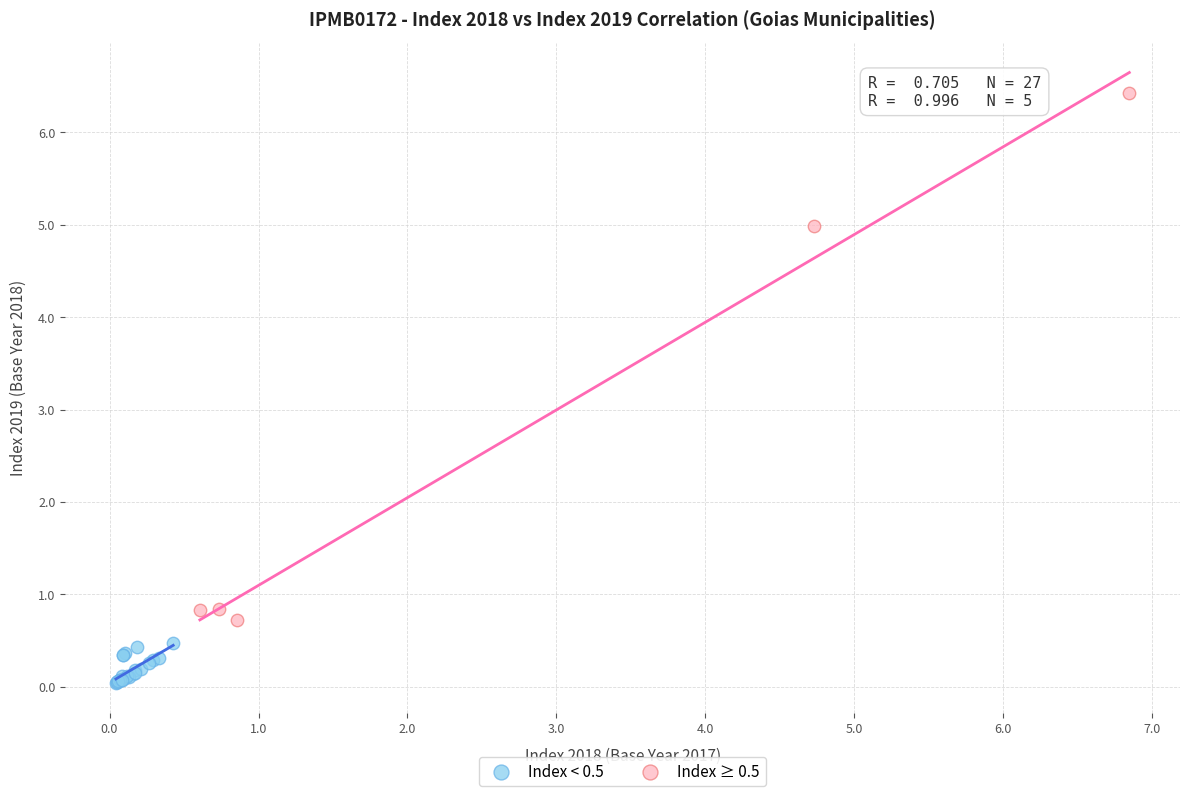

Which series reaches the minimum Y coordinate?

Index < 0.5